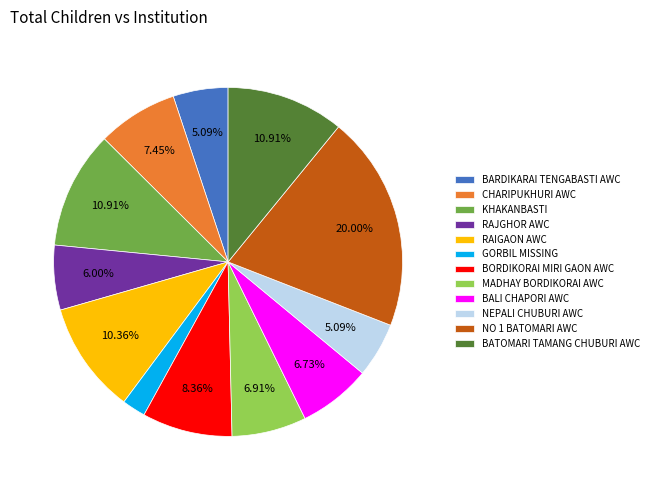

Do BATOMARI TAMANG CHUBURI AWC and CHARIPUKHURI AWC together represent more than half of the pie?

No